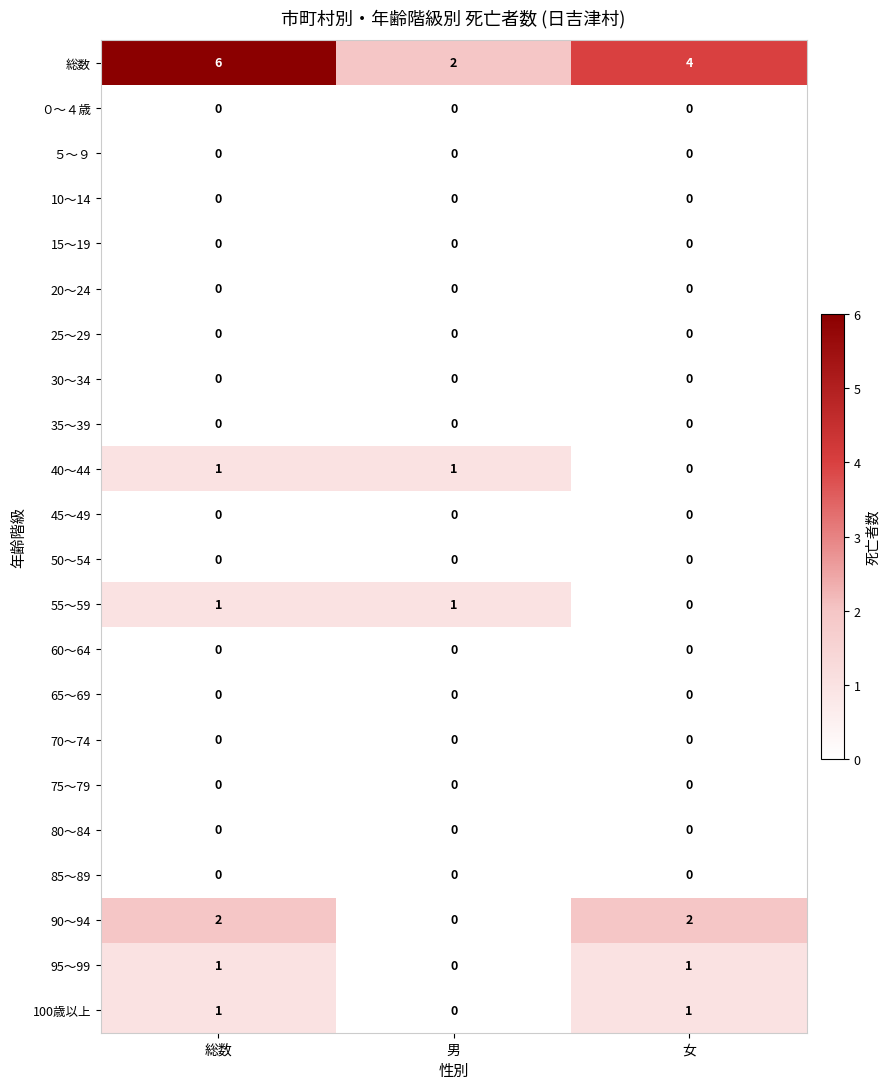

What is the spread (max minus min) of values at 総数?

6